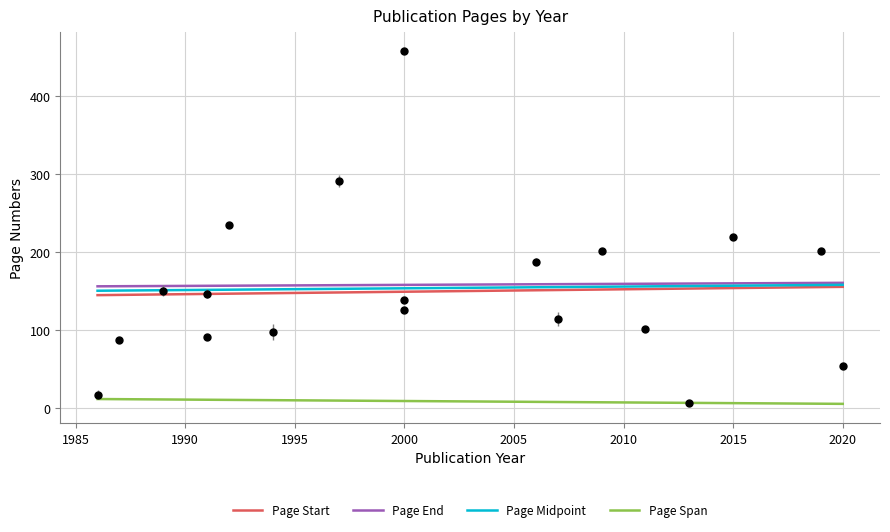

True or false: Page Midpoint and Page Span intersect in this chart.

False